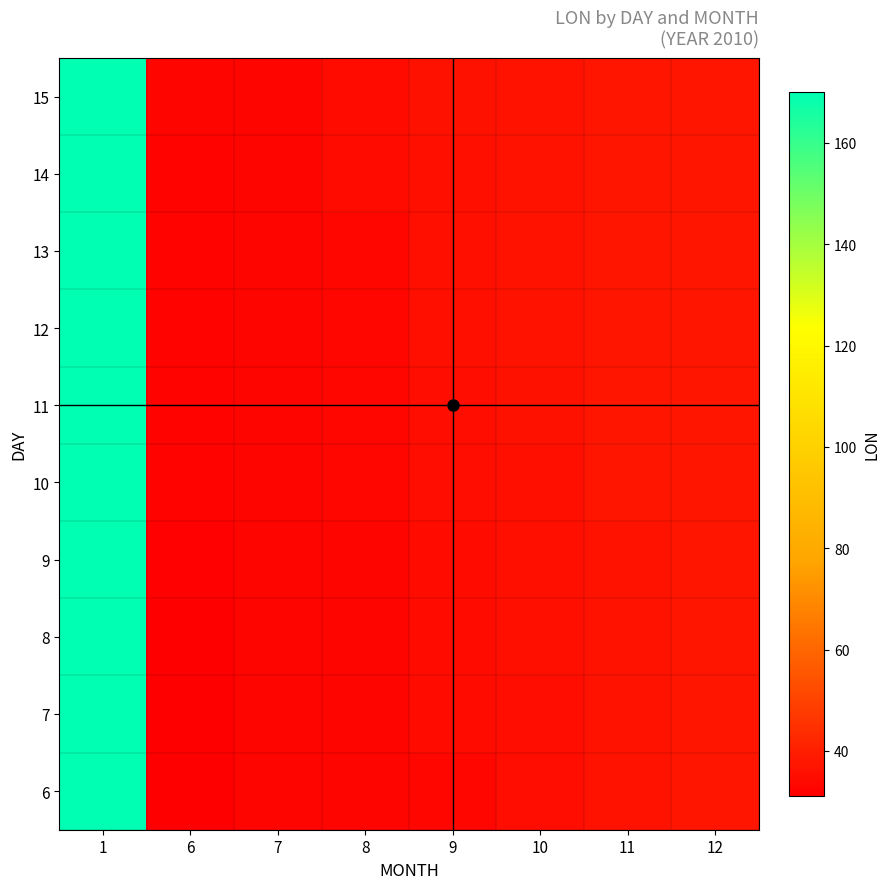

At how many categories does at least one series exceed 127?

1